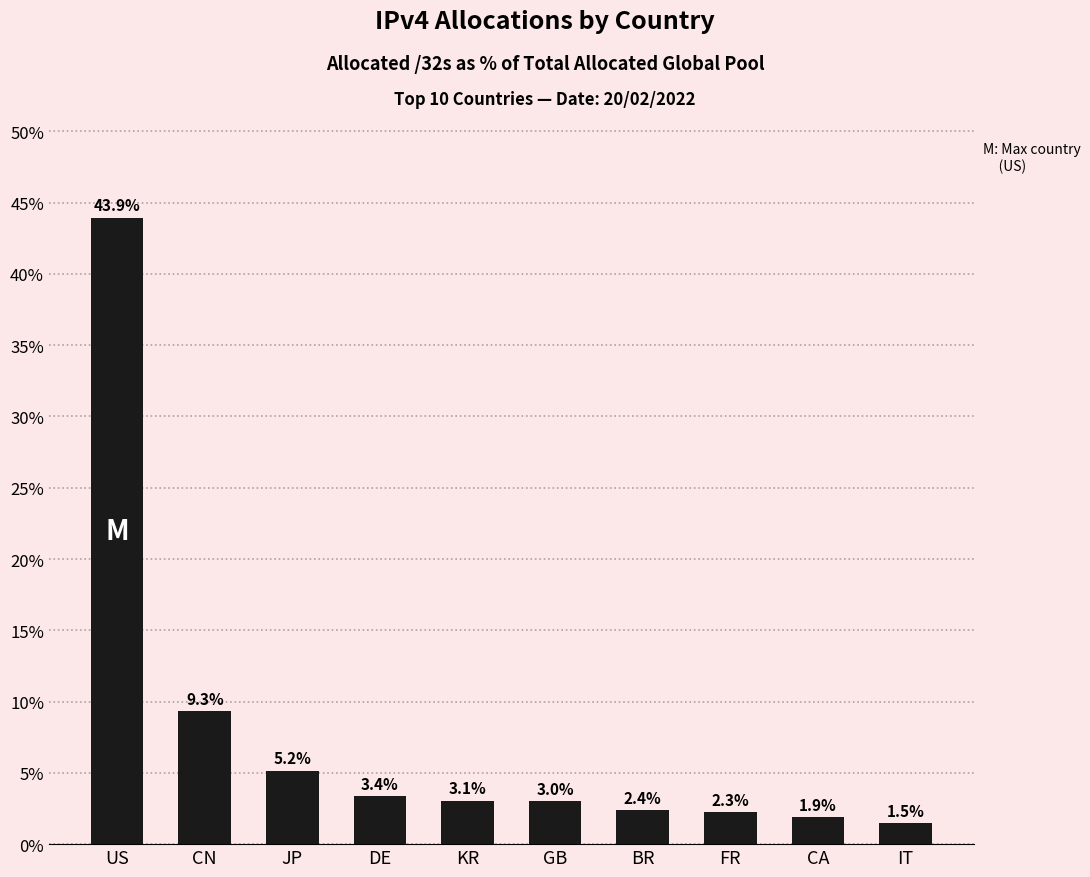

Approximately how many times larger is the value at KR compared to BR?

1.3